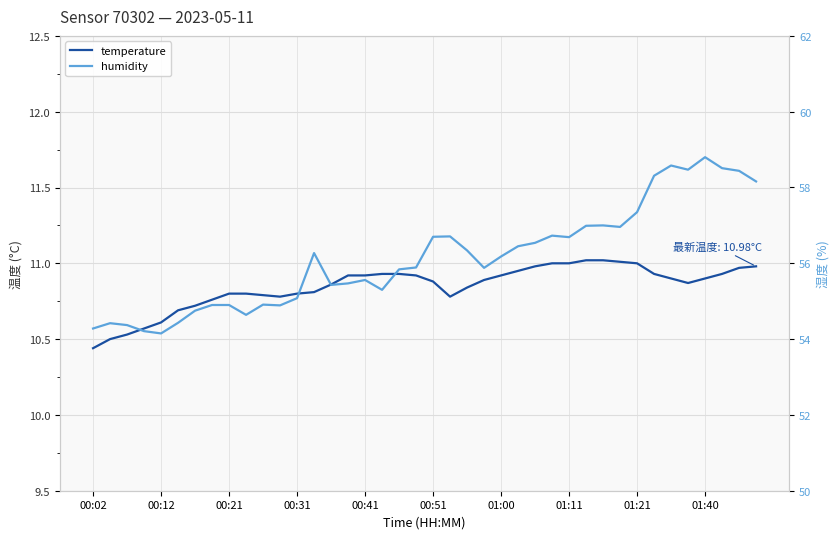

True or false: temperature and humidity intersect in this chart.

False